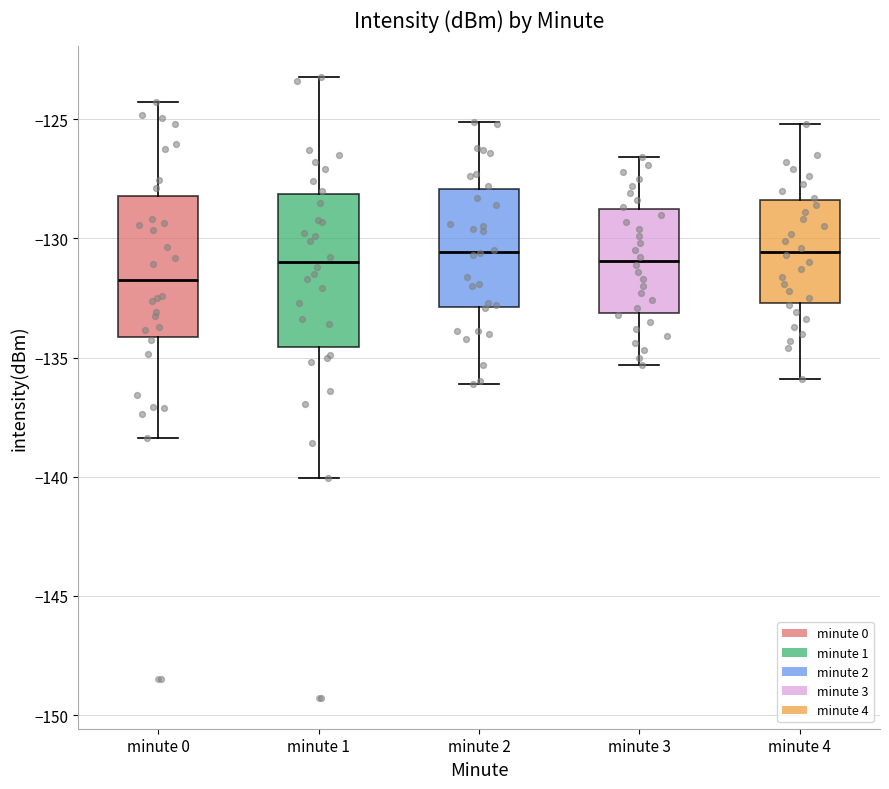

Reading left to right, read every box against the y-axis: the position of its median line, the range the box covers, and the ends of its whiskers. The values are not printed on the chart, so give them approximately, as read against the axis.

minute 0: median -131.5, box -134.0 to -128.0, whiskers -138.5 to -124.5
minute 1: median -131.0, box -134.5 to -128.0, whiskers -140.0 to -123.0
minute 2: median -130.5, box -133.0 to -128.0, whiskers -136.0 to -125.0
minute 3: median -131.0, box -133.0 to -129.0, whiskers -135.5 to -126.5
minute 4: median -130.5, box -132.5 to -128.5, whiskers -136.0 to -125.0